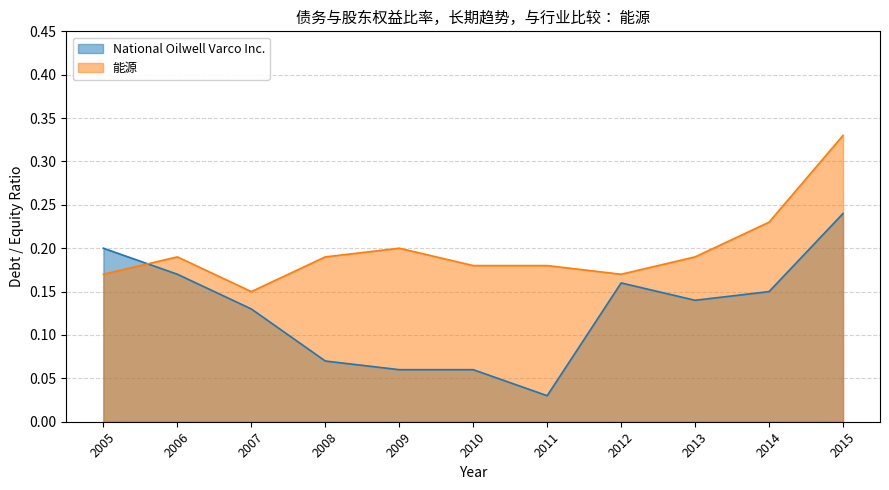

How many interior local peaks does the 能源 series have?

2